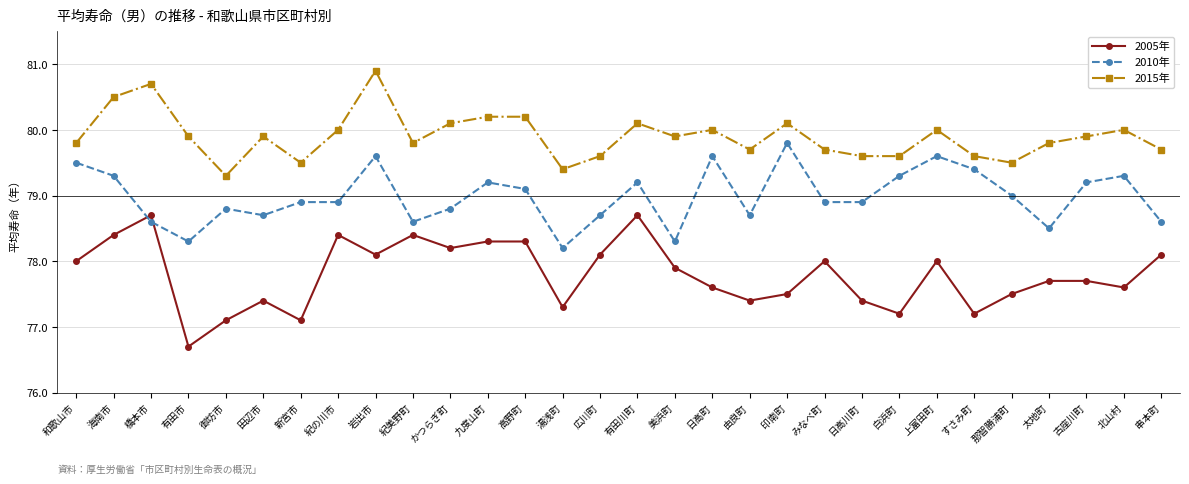

Is it true that 2015年 equals 79.5 at 那智勝浦町?

True